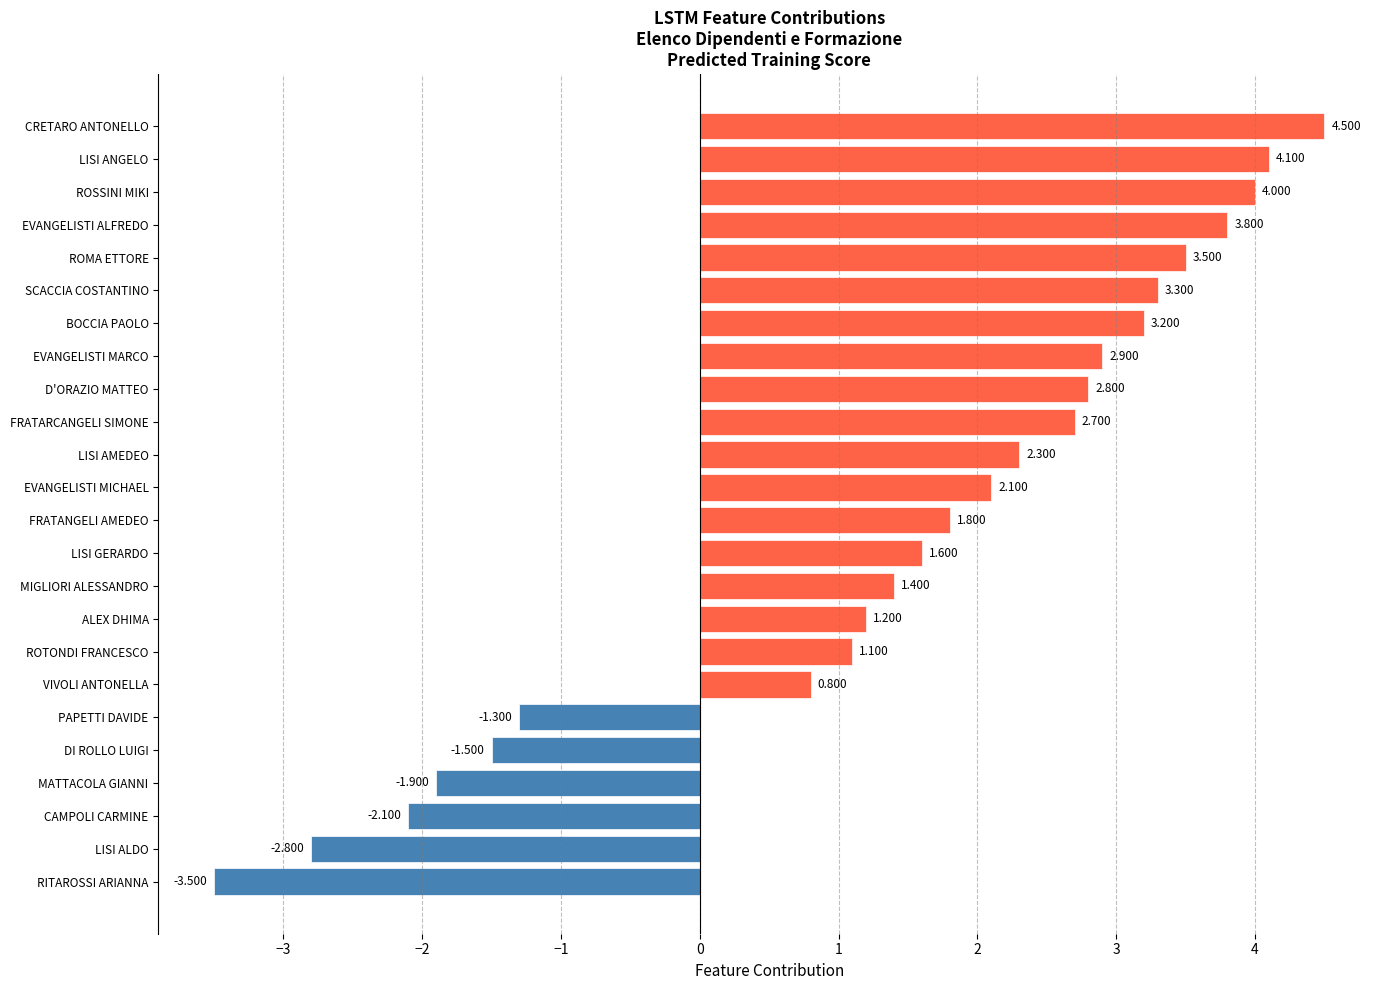

What is the difference between the second highest and second lowest values?

6.9